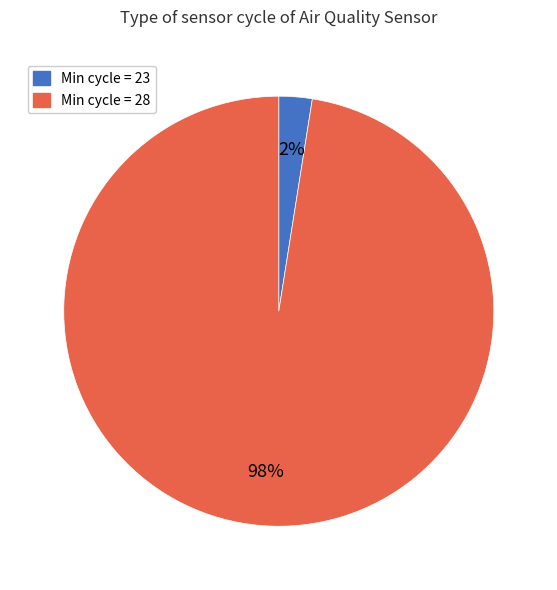

To the nearest percent, what is the average slice percentage?

50%